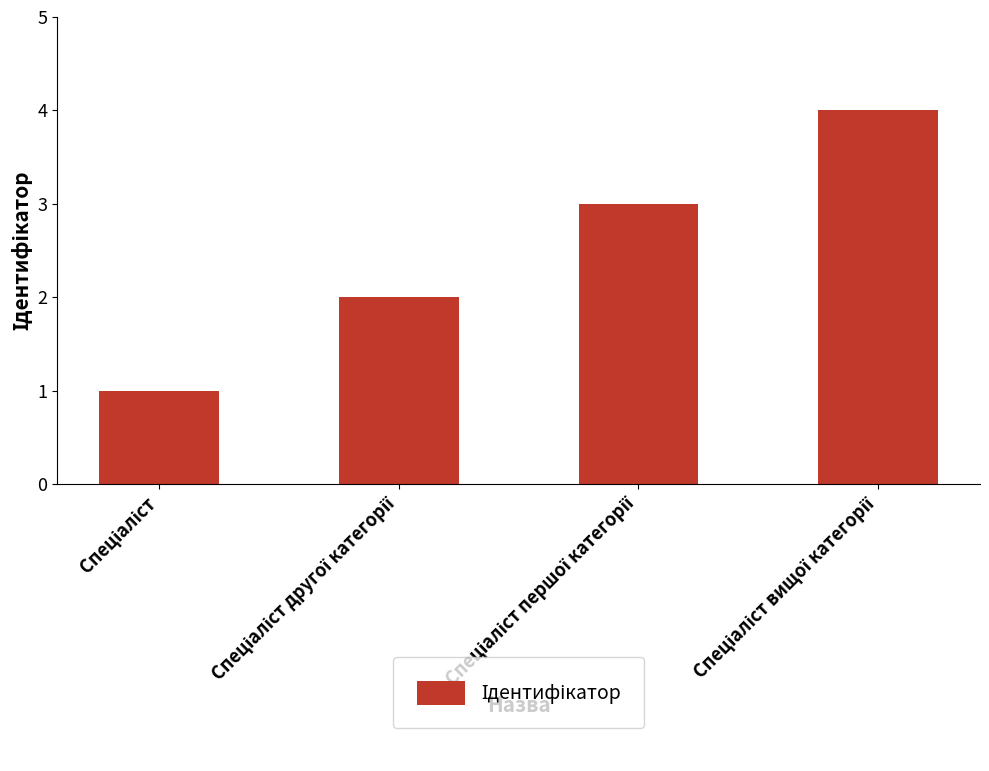

Count the number of data series in this chart.

1